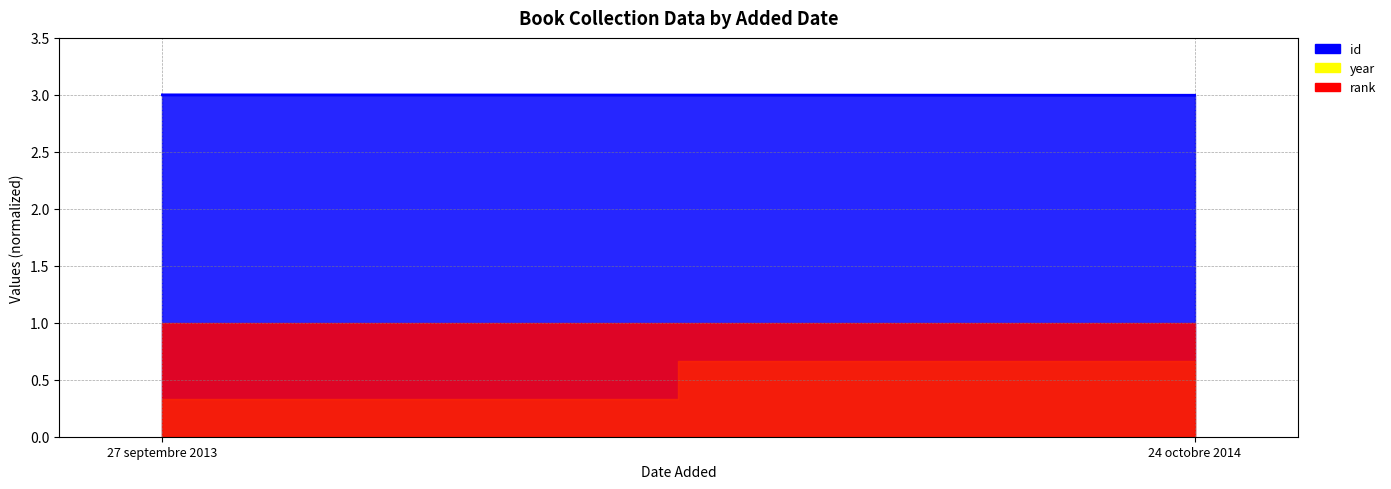

Which has a higher value, 27 septembre 2013 or 24 octobre 2014?

27 septembre 2013